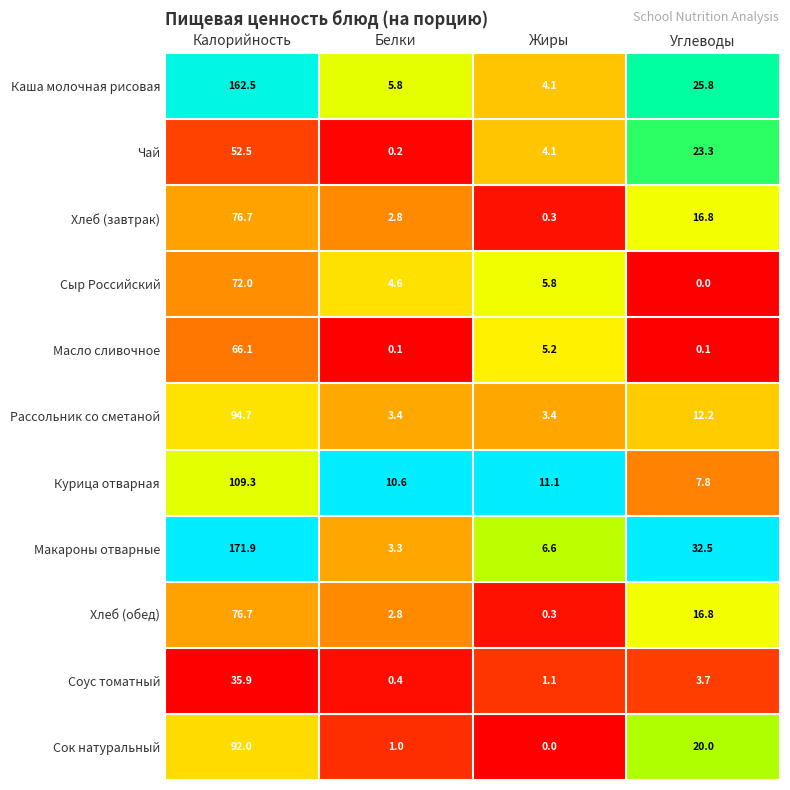

The value of Соус томатный at Жиры is 1.5. True or false?

False